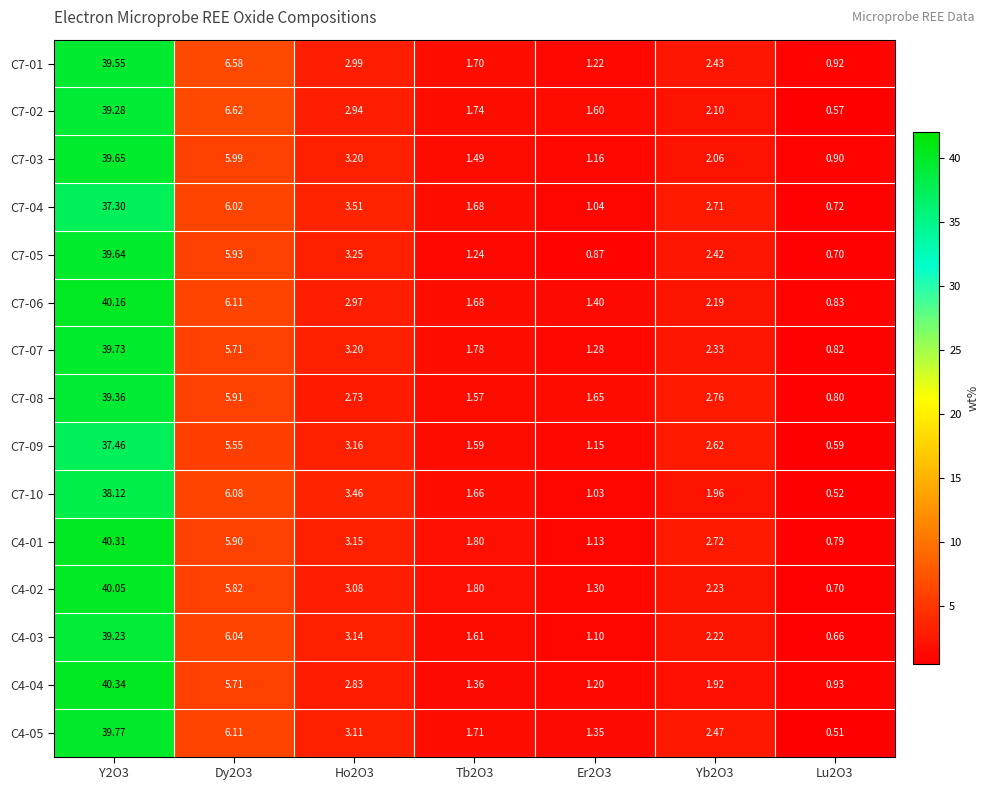

Is the value of C4-02 at Yb2O3 greater than the value of C7-01 at Lu2O3?

Yes